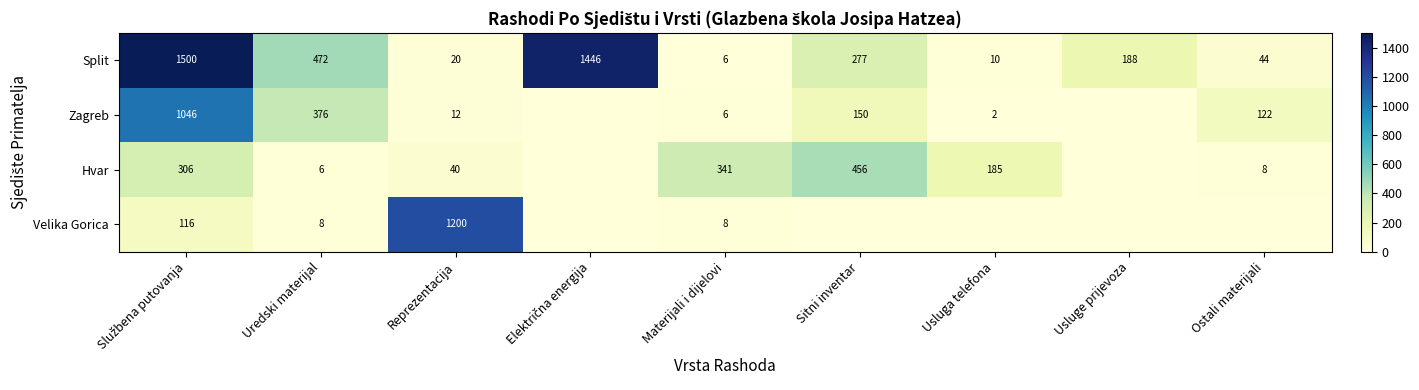

Which has a higher value, Električna energija or Usluge prijevoza?

Električna energija